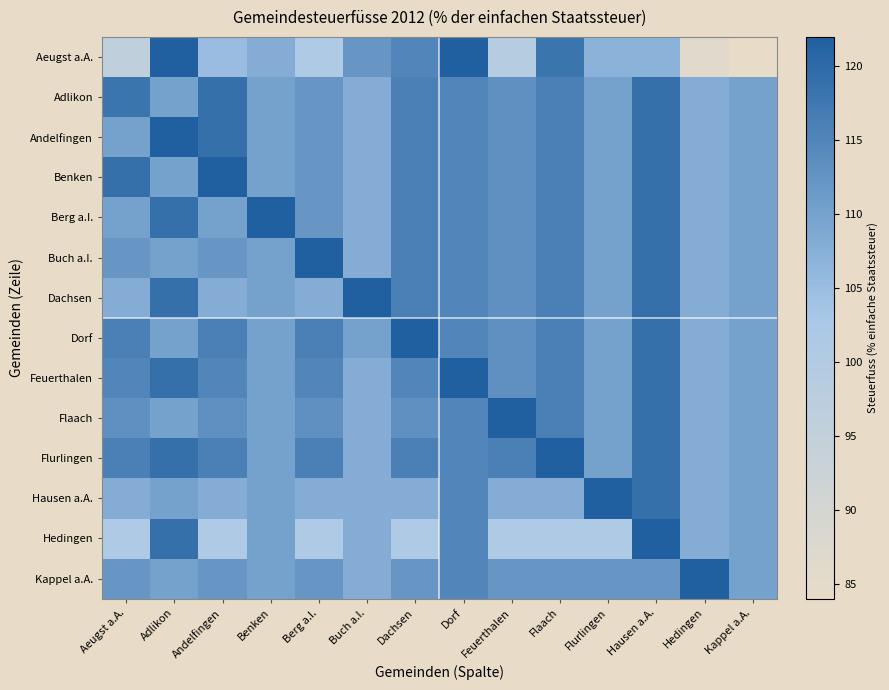

Reading left to right, transcribe all the data shown in this chart.

Aeugst a.A.: Aeugst a.A.=96	Adlikon=122	Andelfingen=105	Benken=108	Berg a.I.=101	Buch a.I.=112	Dachsen=115	Dorf=122	Feuerthalen=99	Flaach=118	Flurlingen=107	Hausen a.A.=107	Hedingen=86	Kappel a.A.=84
Adlikon: Aeugst a.A.=118	Adlikon=110	Andelfingen=119	Benken=110	Berg a.I.=112	Buch a.I.=108	Dachsen=116	Dorf=115	Feuerthalen=113	Flaach=116	Flurlingen=110	Hausen a.A.=119	Hedingen=108	Kappel a.A.=110
Andelfingen: Aeugst a.A.=110	Adlikon=122	Andelfingen=119	Benken=110	Berg a.I.=112	Buch a.I.=108	Dachsen=116	Dorf=115	Feuerthalen=113	Flaach=116	Flurlingen=110	Hausen a.A.=119	Hedingen=108	Kappel a.A.=110
Benken: Aeugst a.A.=119	Adlikon=110	Andelfingen=122	Benken=110	Berg a.I.=112	Buch a.I.=108	Dachsen=116	Dorf=115	Feuerthalen=113	Flaach=116	Flurlingen=110	Hausen a.A.=119	Hedingen=108	Kappel a.A.=110
Berg a.I.: Aeugst a.A.=110	Adlikon=119	Andelfingen=110	Benken=122	Berg a.I.=112	Buch a.I.=108	Dachsen=116	Dorf=115	Feuerthalen=113	Flaach=116	Flurlingen=110	Hausen a.A.=119	Hedingen=108	Kappel a.A.=110
Buch a.I.: Aeugst a.A.=112	Adlikon=110	Andelfingen=112	Benken=110	Berg a.I.=122	Buch a.I.=108	Dachsen=116	Dorf=115	Feuerthalen=113	Flaach=116	Flurlingen=110	Hausen a.A.=119	Hedingen=108	Kappel a.A.=110
Dachsen: Aeugst a.A.=108	Adlikon=119	Andelfingen=108	Benken=110	Berg a.I.=108	Buch a.I.=122	Dachsen=116	Dorf=115	Feuerthalen=113	Flaach=116	Flurlingen=110	Hausen a.A.=119	Hedingen=108	Kappel a.A.=110
Dorf: Aeugst a.A.=116	Adlikon=110	Andelfingen=116	Benken=110	Berg a.I.=116	Buch a.I.=110	Dachsen=122	Dorf=115	Feuerthalen=113	Flaach=116	Flurlingen=110	Hausen a.A.=119	Hedingen=108	Kappel a.A.=110
Feuerthalen: Aeugst a.A.=115	Adlikon=119	Andelfingen=115	Benken=110	Berg a.I.=115	Buch a.I.=108	Dachsen=115	Dorf=122	Feuerthalen=113	Flaach=116	Flurlingen=110	Hausen a.A.=119	Hedingen=108	Kappel a.A.=110
Flaach: Aeugst a.A.=113	Adlikon=110	Andelfingen=113	Benken=110	Berg a.I.=113	Buch a.I.=108	Dachsen=113	Dorf=115	Feuerthalen=122	Flaach=116	Flurlingen=110	Hausen a.A.=119	Hedingen=108	Kappel a.A.=110
Flurlingen: Aeugst a.A.=116	Adlikon=119	Andelfingen=116	Benken=110	Berg a.I.=116	Buch a.I.=108	Dachsen=116	Dorf=115	Feuerthalen=116	Flaach=122	Flurlingen=110	Hausen a.A.=119	Hedingen=108	Kappel a.A.=110
Hausen a.A.: Aeugst a.A.=108	Adlikon=110	Andelfingen=108	Benken=110	Berg a.I.=108	Buch a.I.=108	Dachsen=108	Dorf=115	Feuerthalen=108	Flaach=108	Flurlingen=122	Hausen a.A.=119	Hedingen=108	Kappel a.A.=110
Hedingen: Aeugst a.A.=101	Adlikon=119	Andelfingen=101	Benken=110	Berg a.I.=101	Buch a.I.=108	Dachsen=101	Dorf=115	Feuerthalen=101	Flaach=101	Flurlingen=101	Hausen a.A.=122	Hedingen=108	Kappel a.A.=110
Kappel a.A.: Aeugst a.A.=112	Adlikon=110	Andelfingen=112	Benken=110	Berg a.I.=112	Buch a.I.=108	Dachsen=112	Dorf=115	Feuerthalen=112	Flaach=112	Flurlingen=112	Hausen a.A.=112	Hedingen=122	Kappel a.A.=110